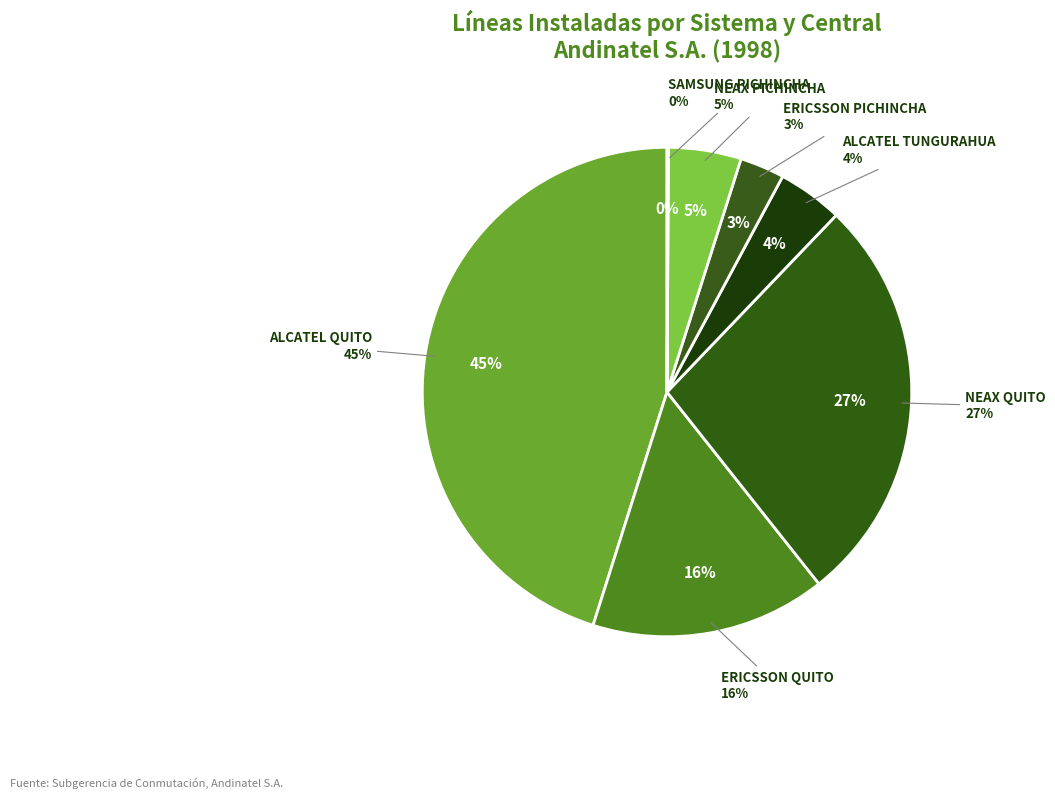

Count the number of slices in the pie.

7